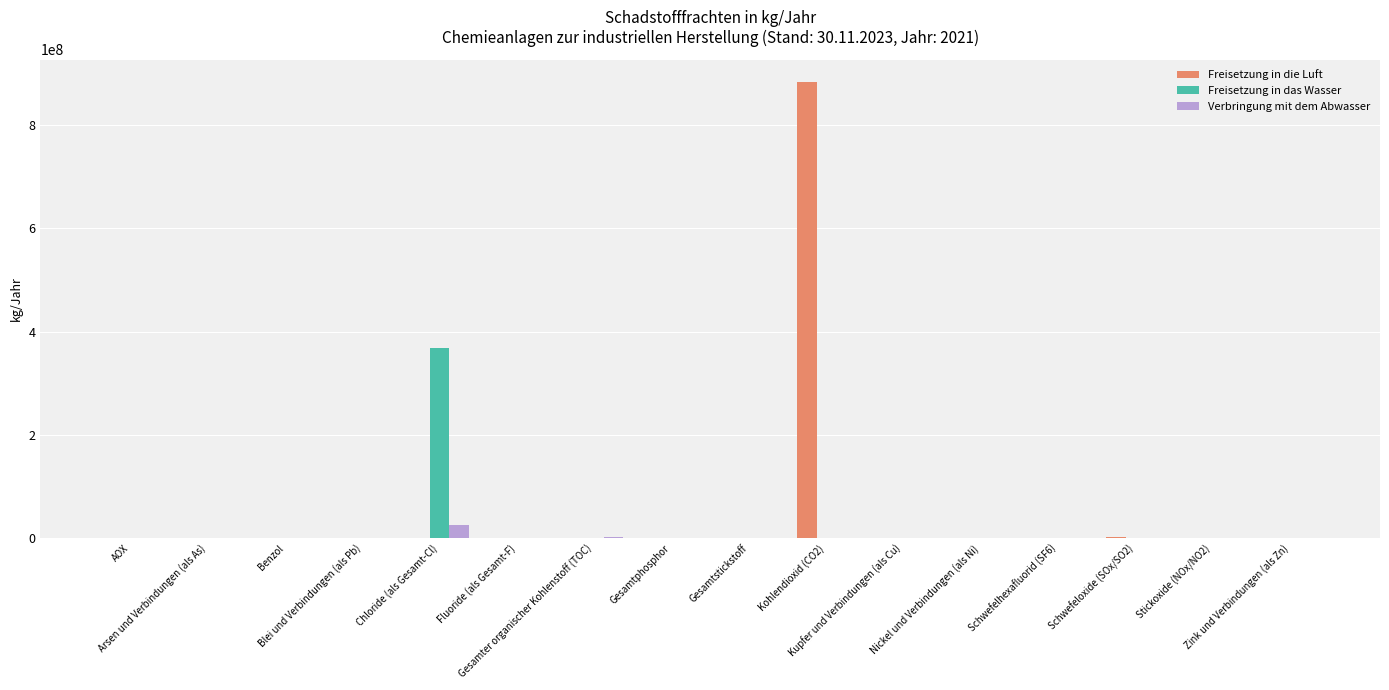

What is the sum of all Freisetzung in die Luft values?

885622374